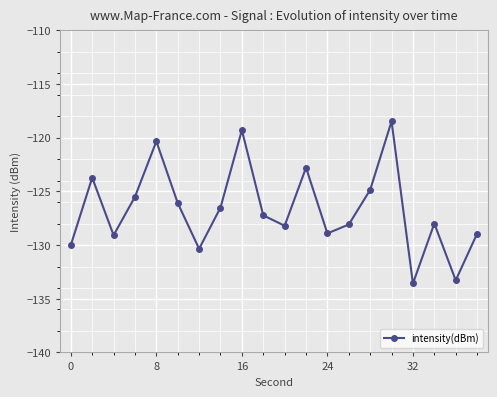

What is the difference between the second highest and second lowest values?

14.0